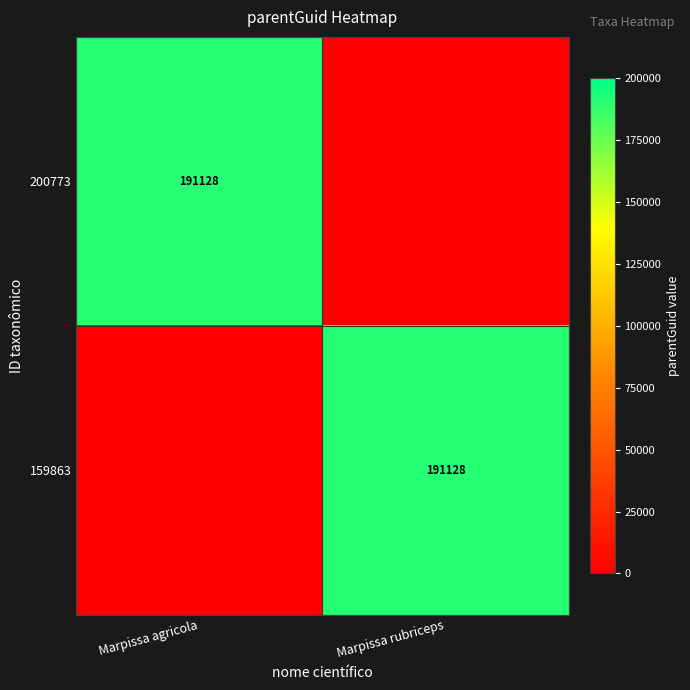

The 159863 series shows 191128 at Marpissa rubriceps. True or false?

True